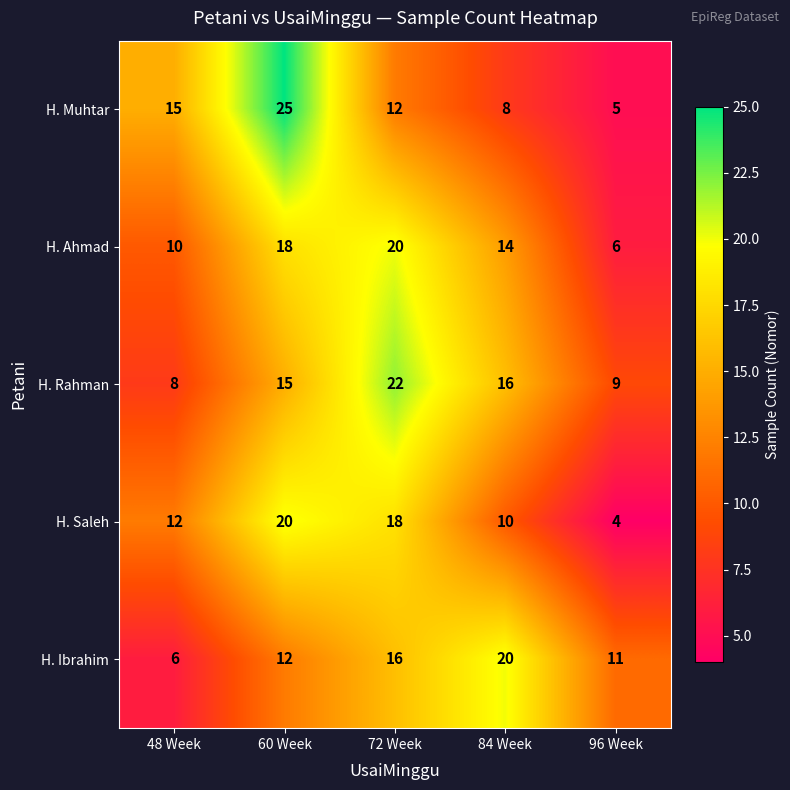

Is it true that H. Ibrahim equals 24 at 72 Week?

False